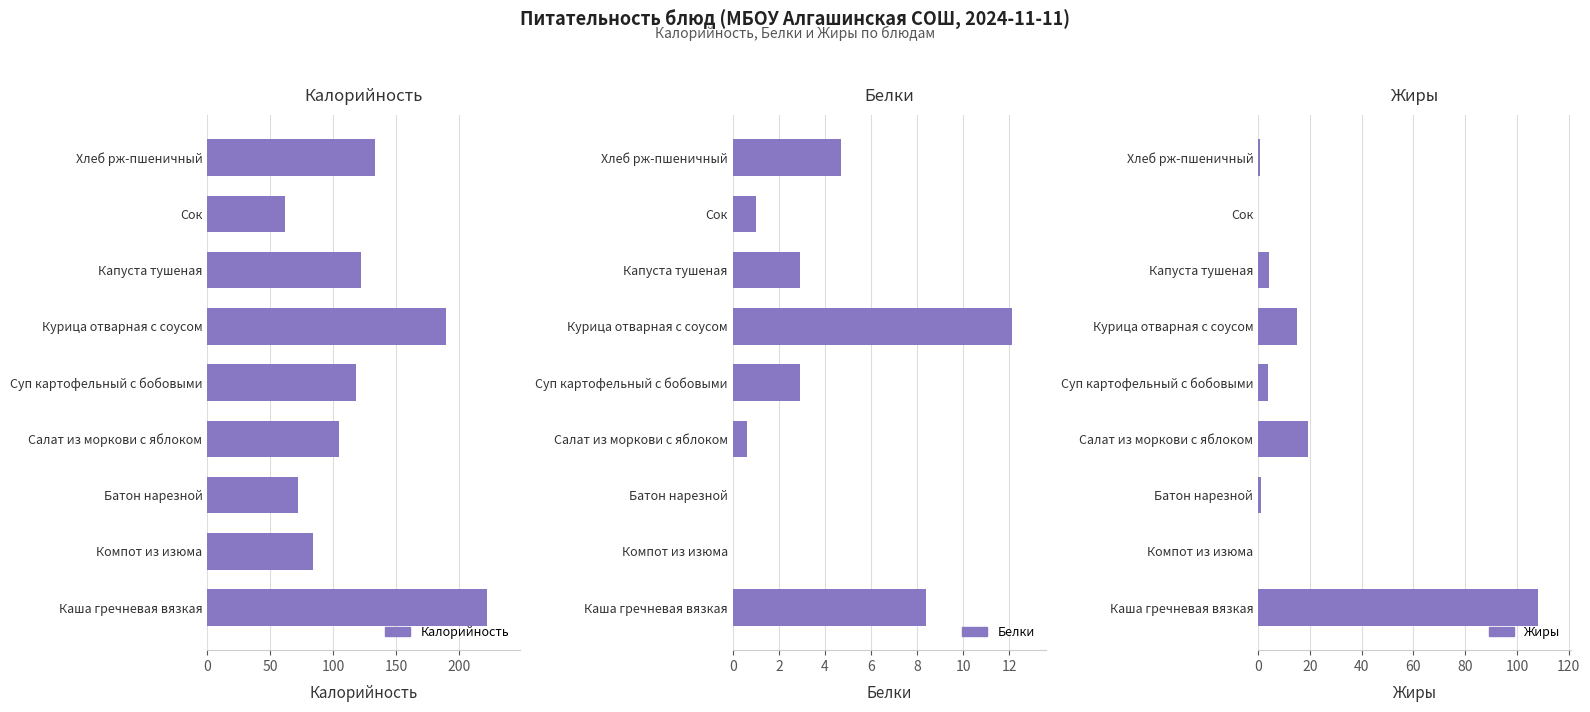

The Калорийность series shows 84.1 at Компот из изюма. True or false?

True